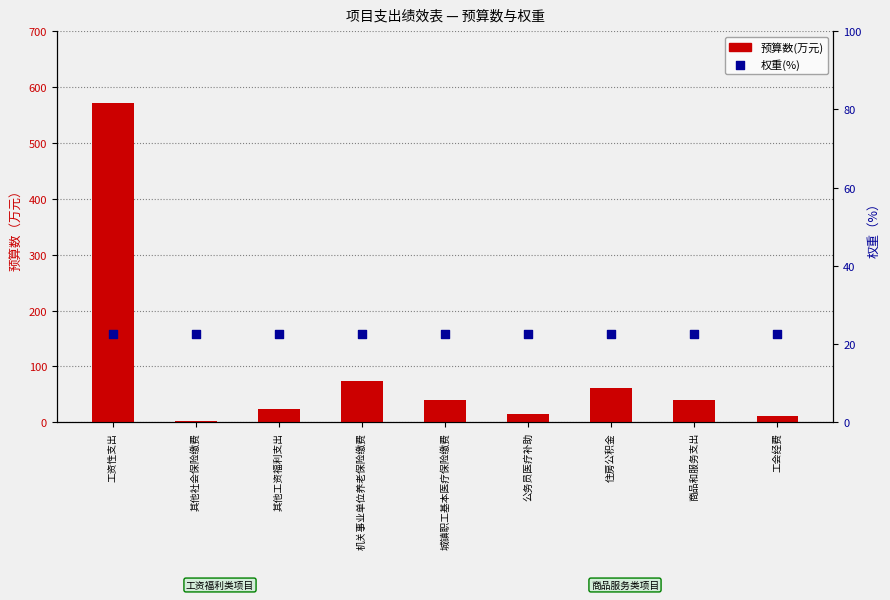

Is the value of 权重(%) at 其他工资福利支出 greater than the value of 预算数(万元) at 公务员医疗补助?

Yes